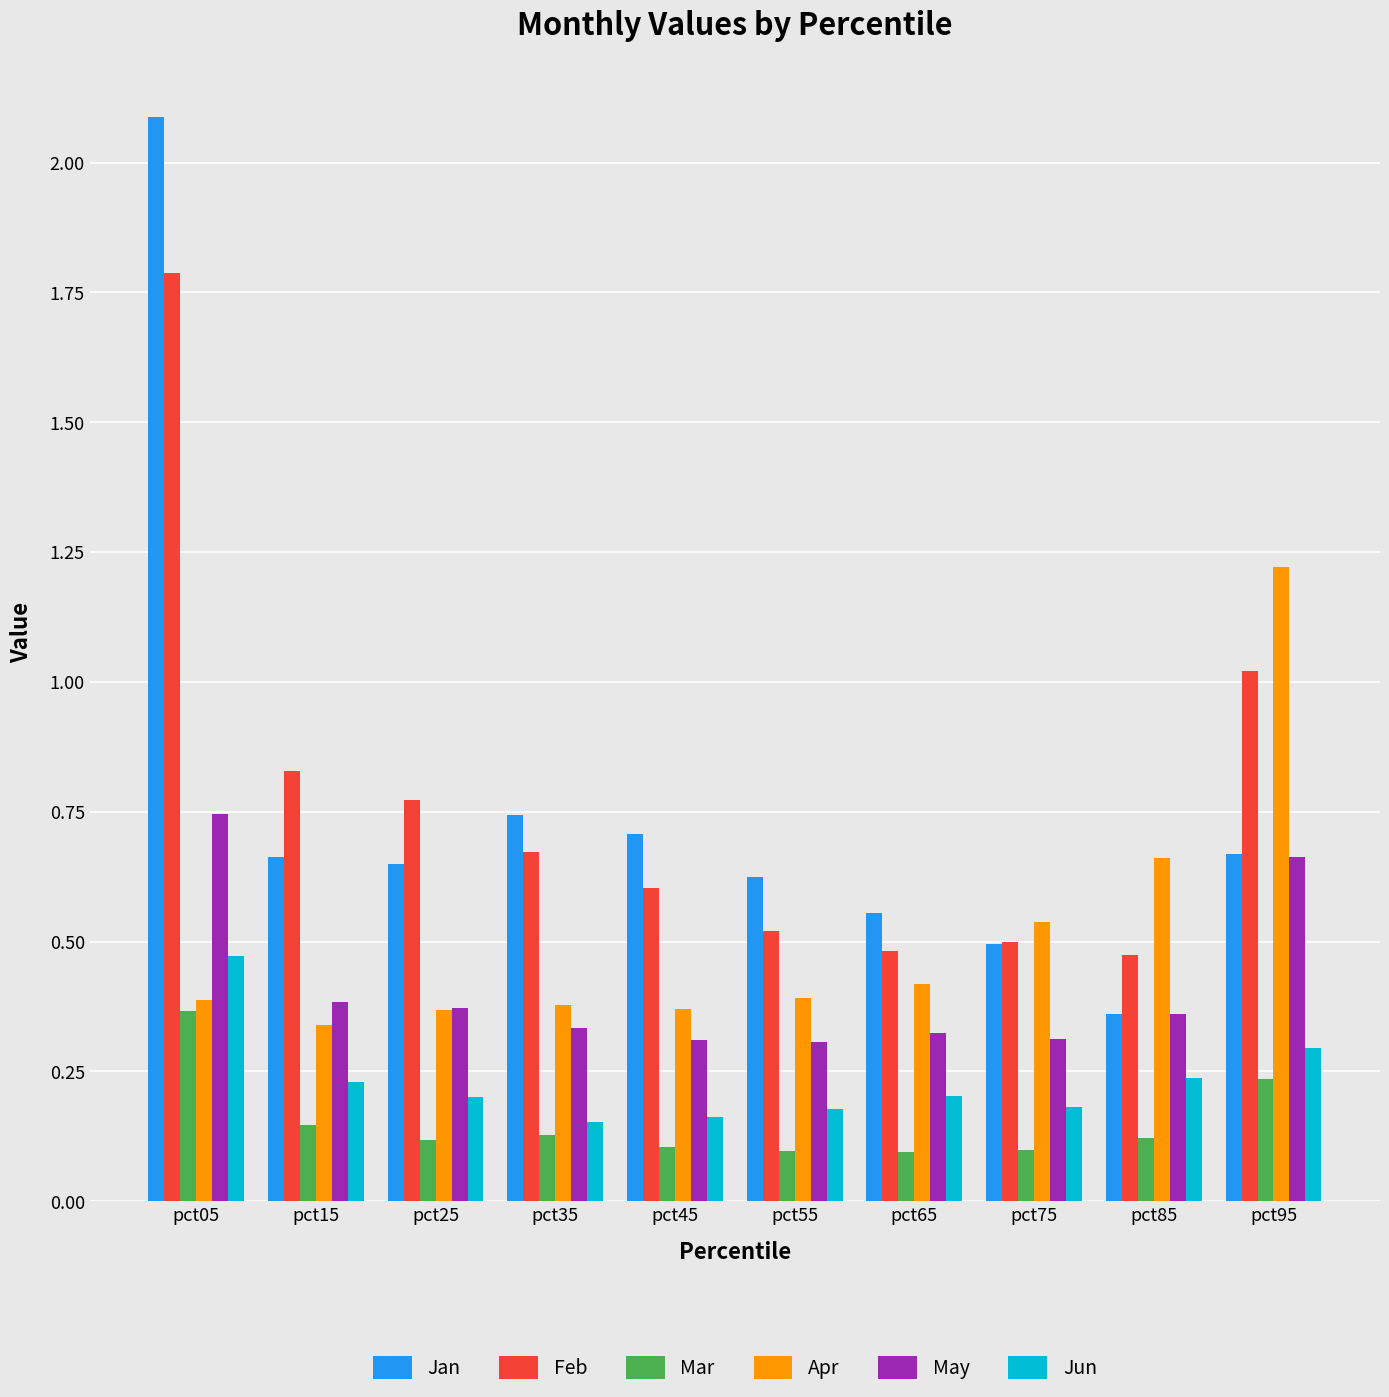

Which series changed the most between pct15 and pct95?

Apr